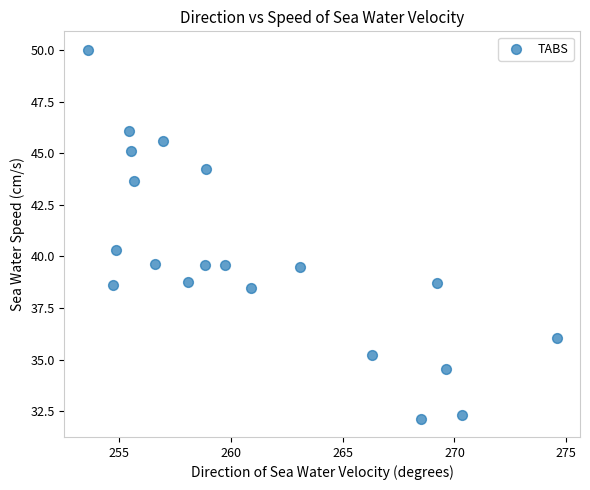

What Y value in the scatter plot is closest to 41?

40.3